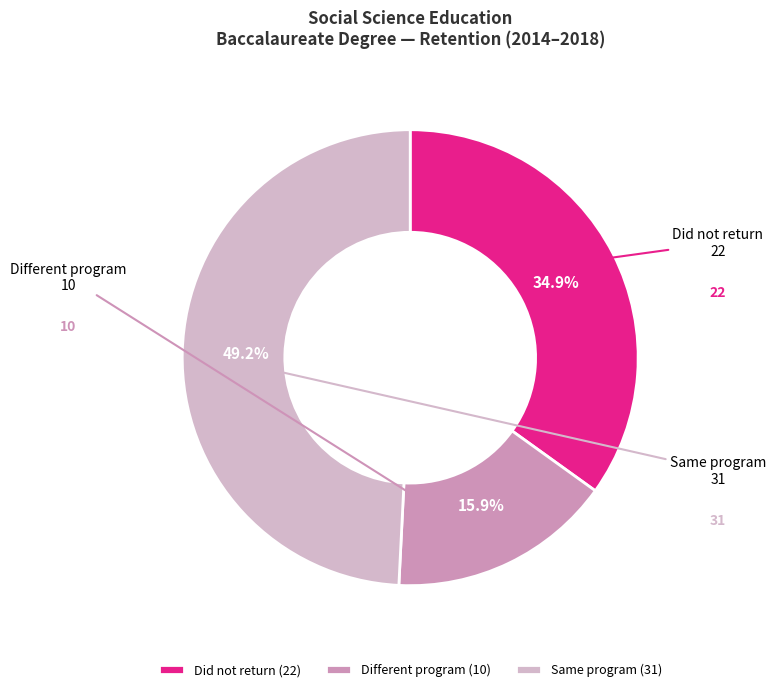

To the nearest percent, what is the difference between the Different program and Did not return slice percentages?

19%